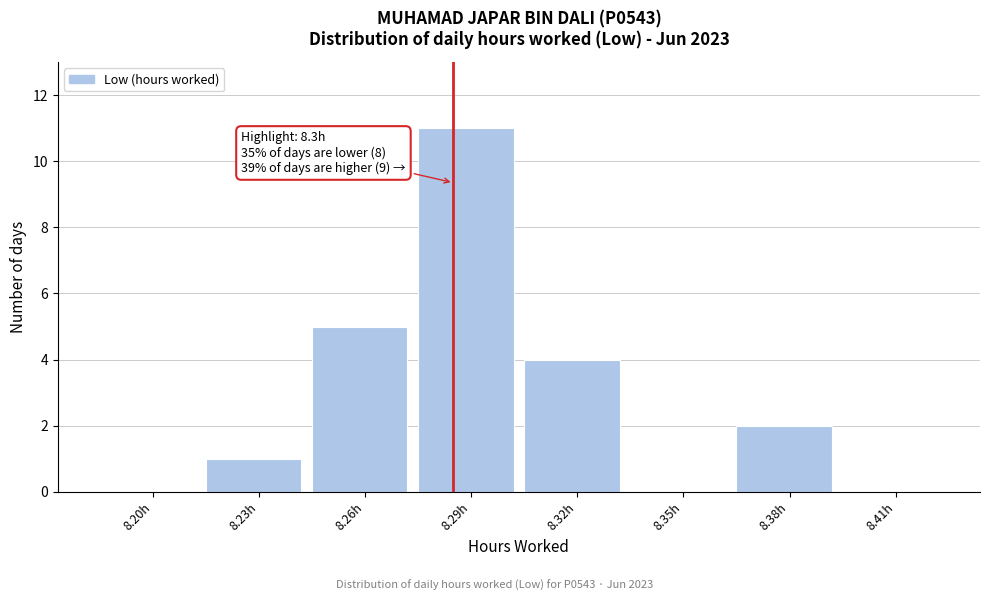

Reading left to right, list all the values displayed in this chart.

8.20h=0	8.23h=1	8.26h=5	8.29h=11	8.32h=4	8.35h=0	8.38h=2	8.41h=0